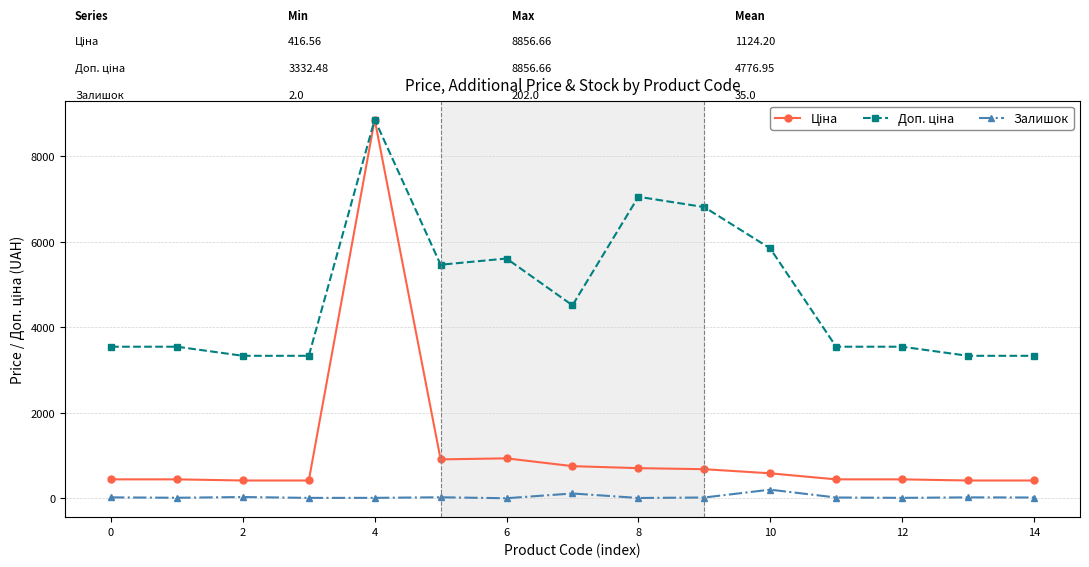

Does the chart have visible grid lines?

Yes